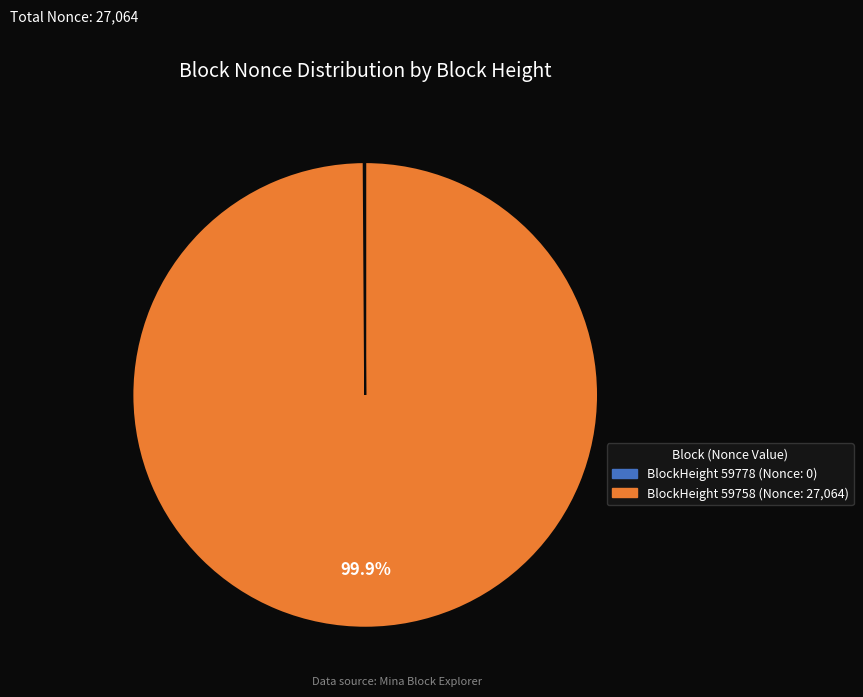

Is there a majority slice in this chart?

Yes